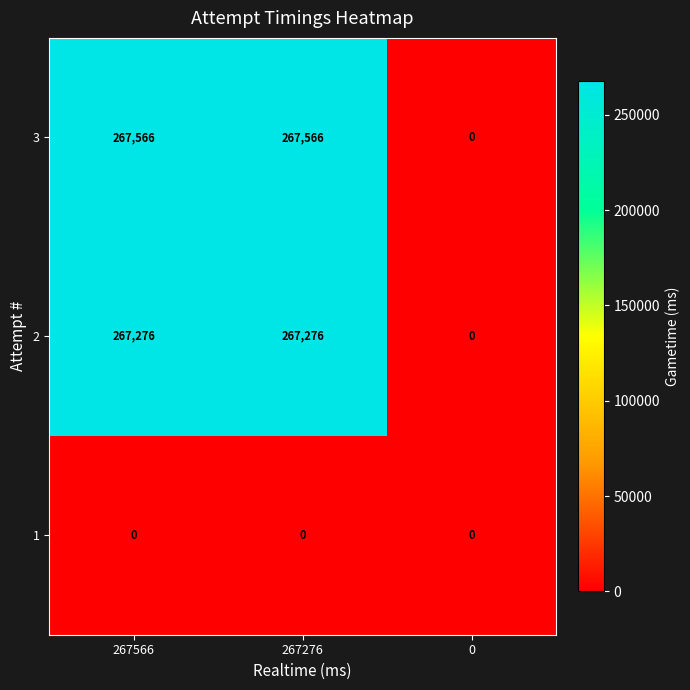

What is the total value across all series at 267276?

534842